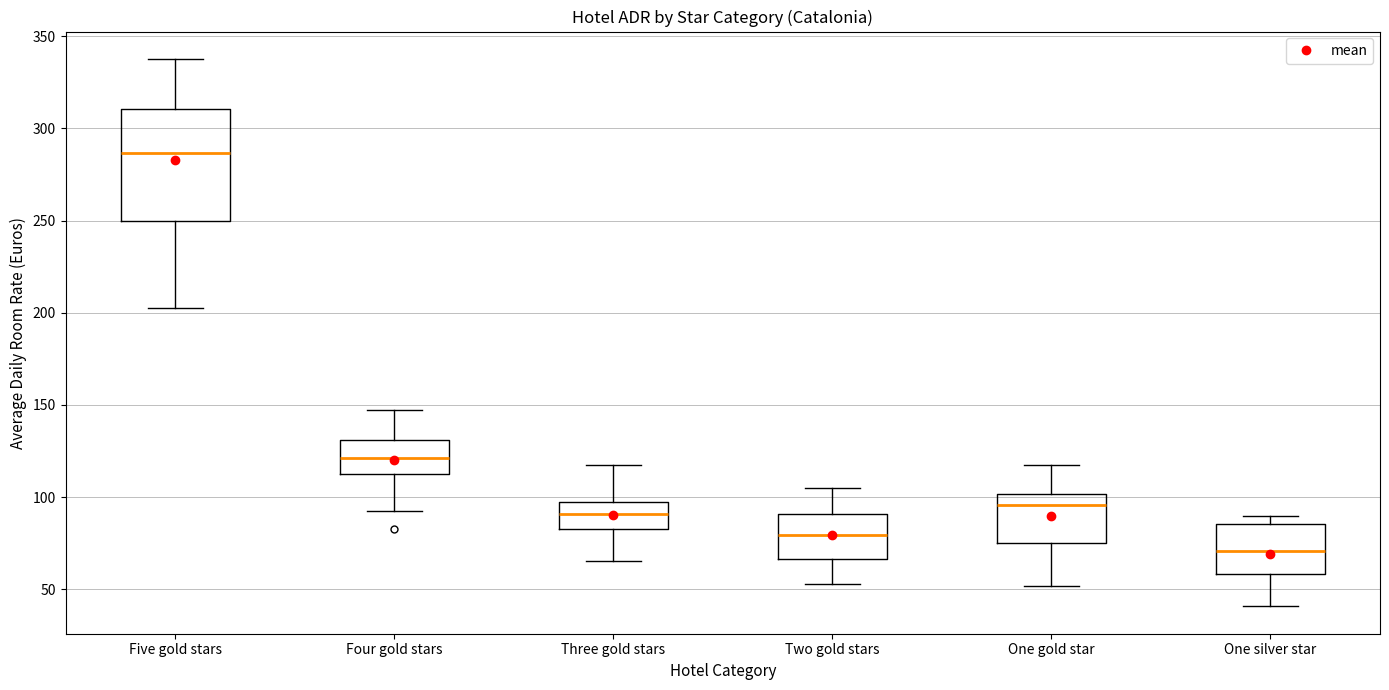

Reading left to right, read every box against the y-axis: the position of its median line, the range the box covers, and the ends of its whiskers. The values are not printed on the chart, so give them approximately, as read against the axis.

Five gold stars: median 285, box 250 to 310, whiskers 205 to 340
Four gold stars: median 120, box 110 to 130, whiskers 90 to 145
Three gold stars: median 90, box 85 to 95, whiskers 65 to 115
Two gold stars: median 80, box 65 to 90, whiskers 55 to 105
One gold star: median 95, box 75 to 100, whiskers 50 to 120
One silver star: median 70, box 60 to 85, whiskers 40 to 90